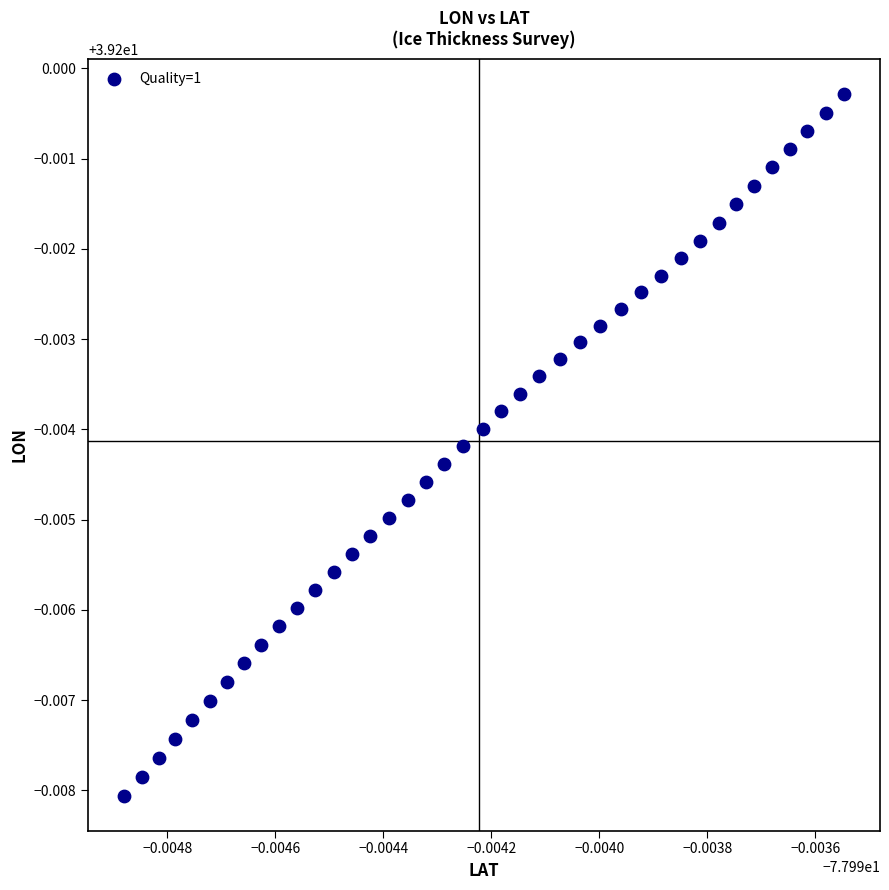

How many points are shown in the scatter plot?

40